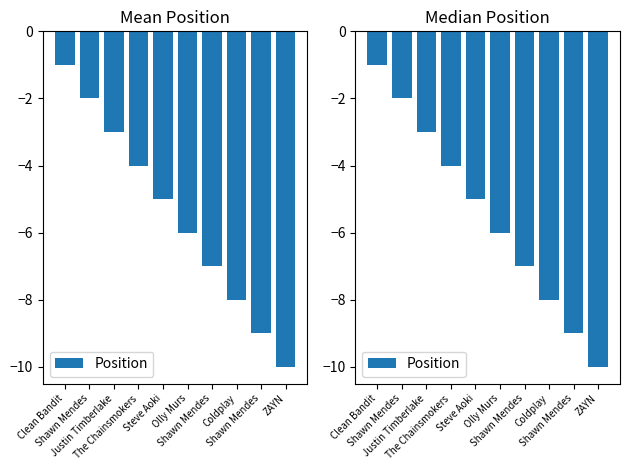

What is the smallest value displayed?

-10